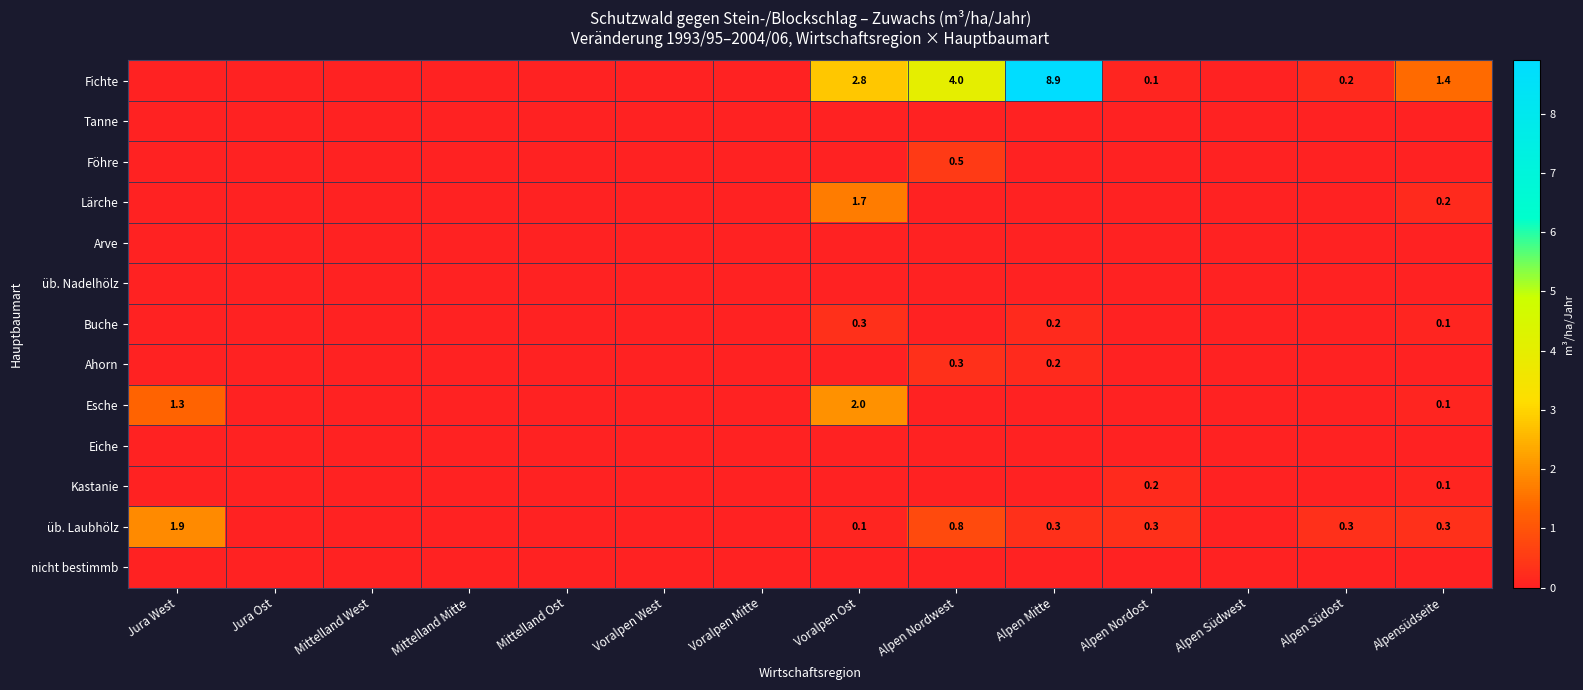

Is it true that Fichte equals 0.1 at Alpen Nordost?

True